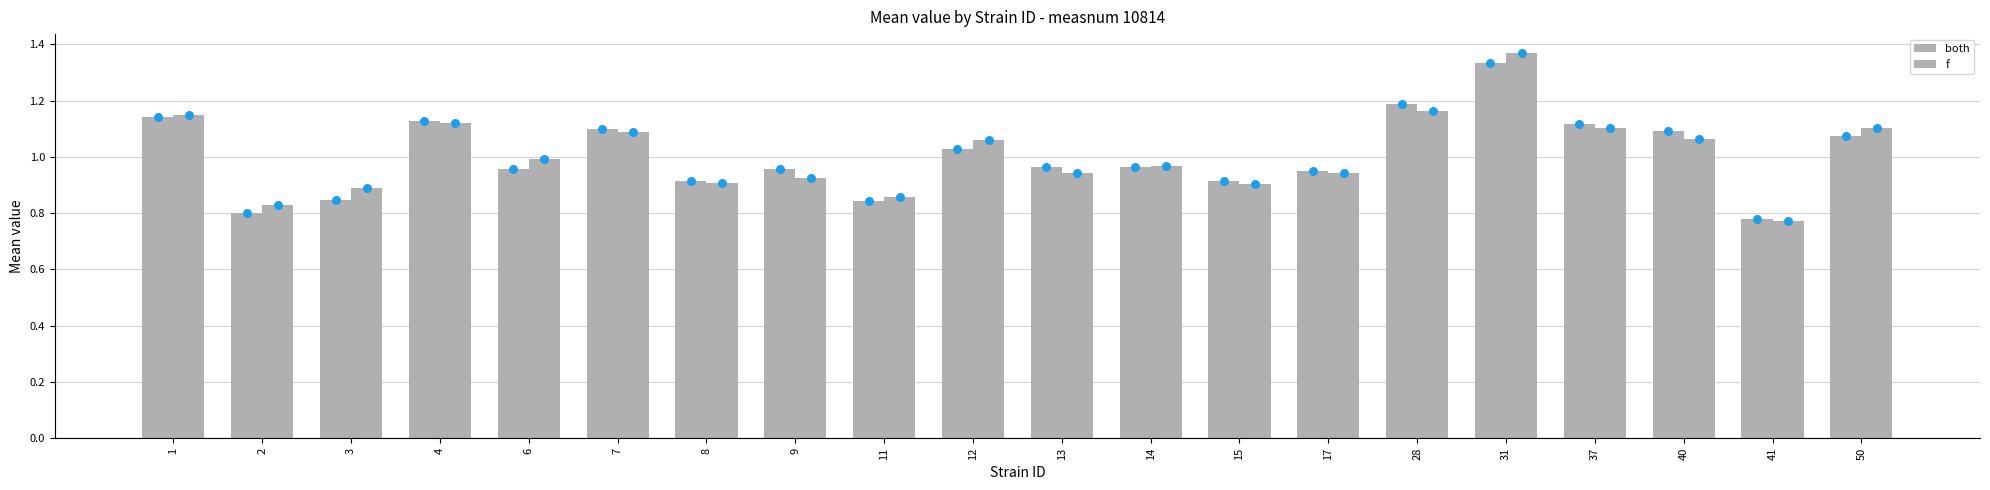

Which series has the largest total across all categories?

f